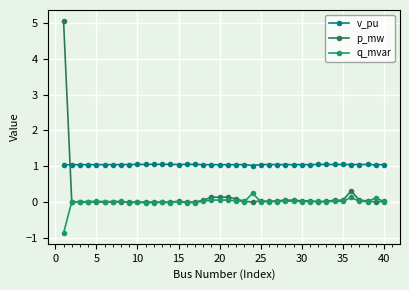

Does the chart have visible grid lines?

Yes